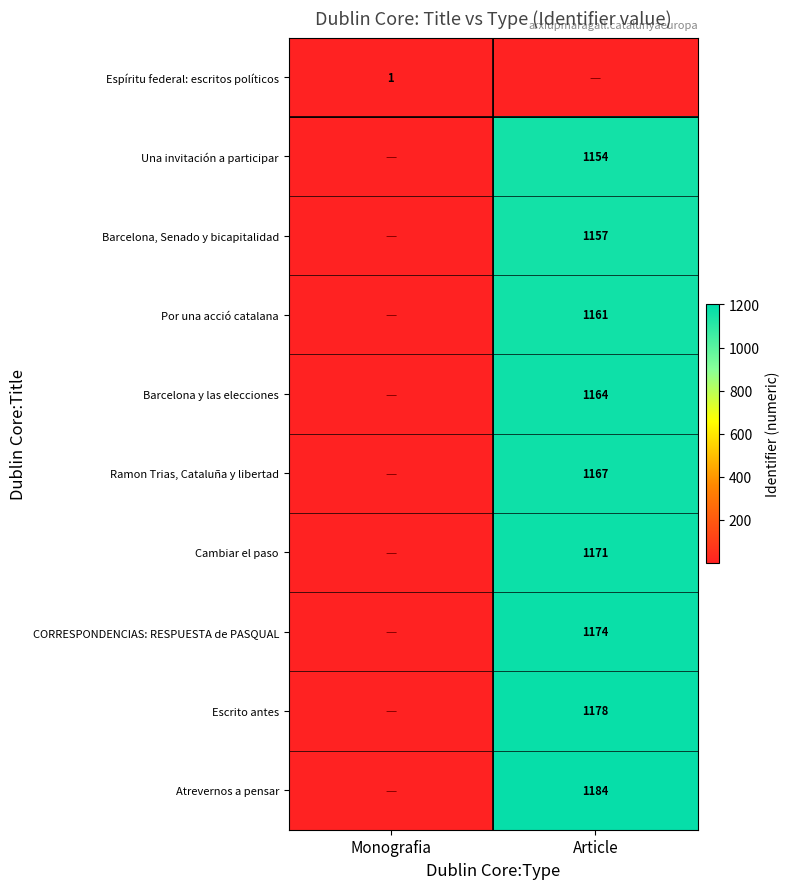

Which has a higher value, Monografia or Article?

Monografia